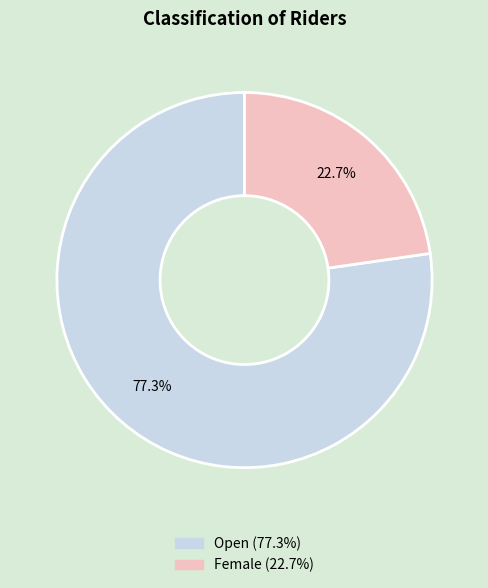

To the nearest percent, what percentage of the pie is Open?

77%